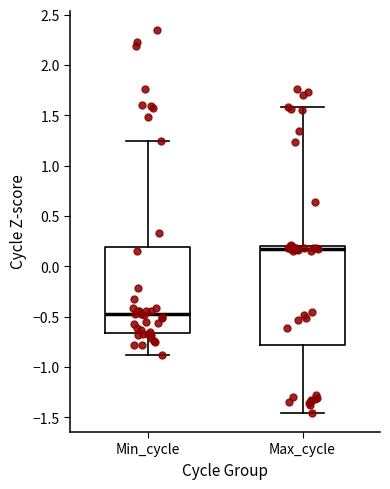

Reading left to right, transcribe this box plot: for each box, give where its median line is, the range the box spans, and where its two whiskers end, as read against the y-axis. The values are not printed on the chart, so give them approximately, as read against the axis.

Min_cycle: median -0.45, box -0.65 to 0.20, whiskers -0.90 to 1.25
Max_cycle: median 0.15, box -0.80 to 0.20, whiskers -1.45 to 1.60